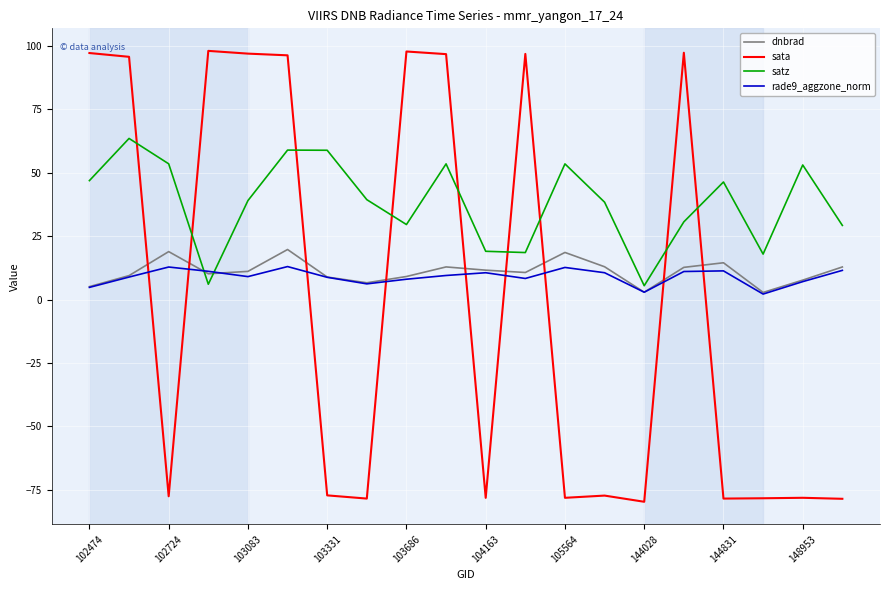

Which series has the largest total across all categories?

satz